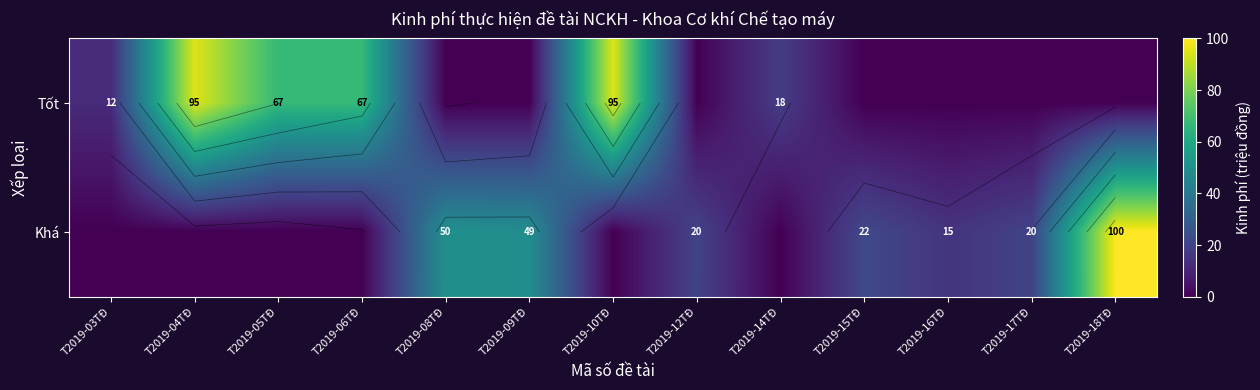

At which category is the sum across all series the highest?

T2019-18TĐ